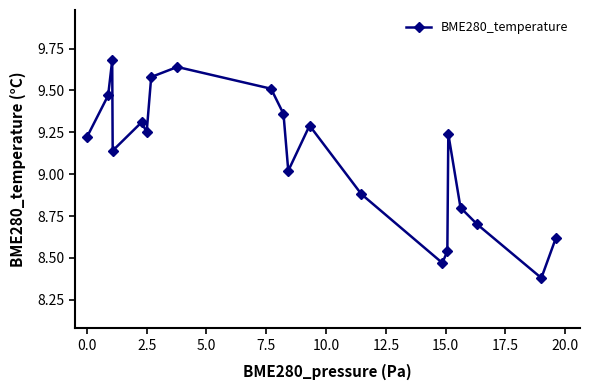

How many interior local valleys (lower than both neighbors) does the data have?

5